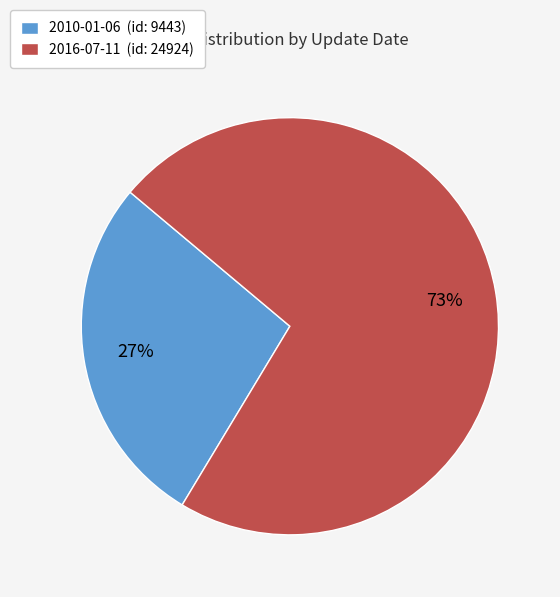

Count the number of slices in the pie.

2